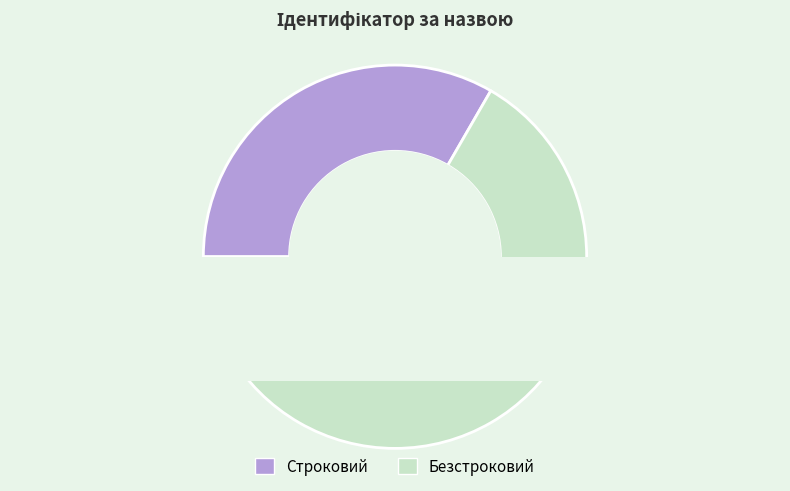

What portion of the pie excludes Безстроковий?

33.3%